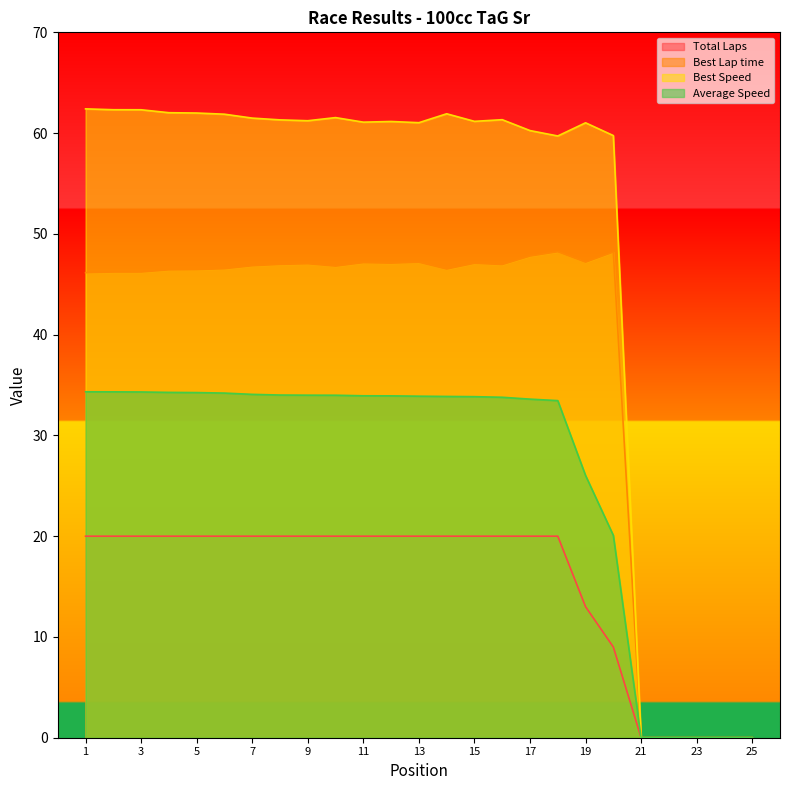

Which series has the largest total across all categories?

Best Speed